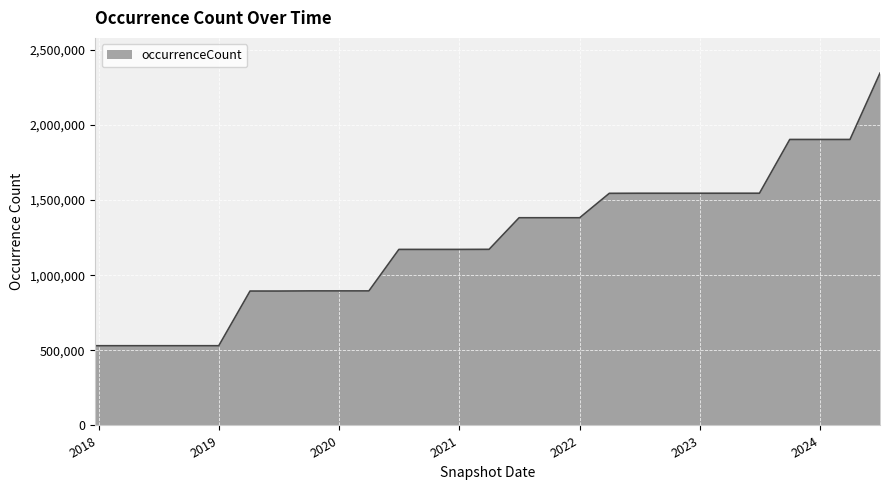

What is the greatest value displayed?

2345085